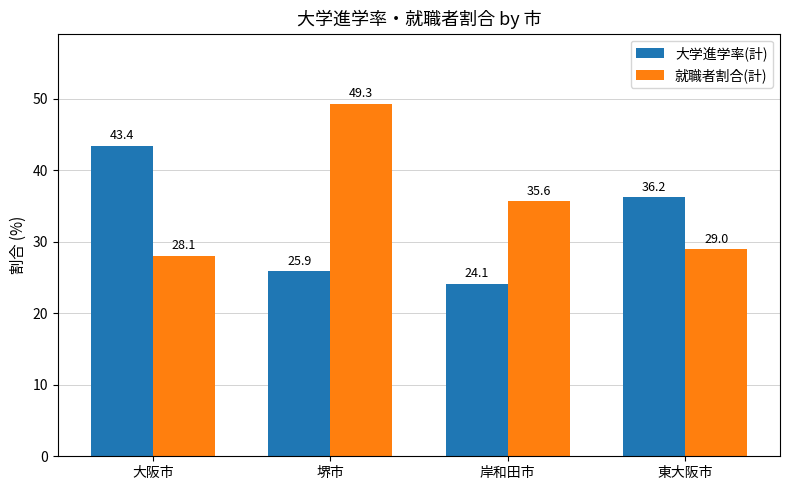

At 堺市, list the series in order from smallest to largest.

大学進学率(計), 就職者割合(計)